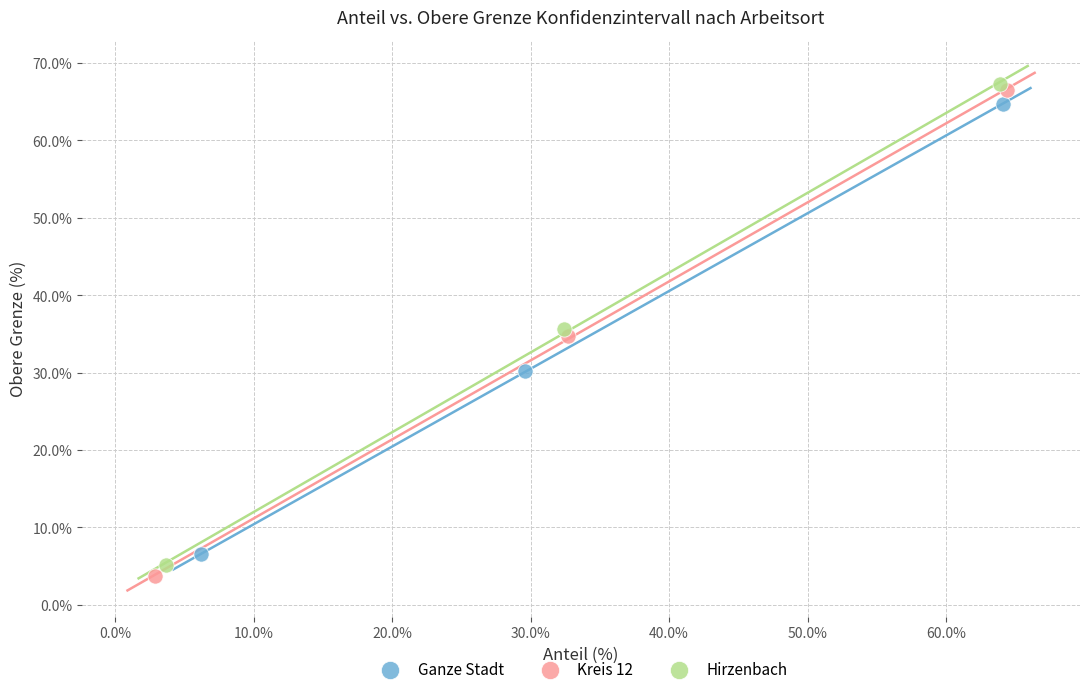

Which series has the largest Y range (max minus min)?

Kreis 12